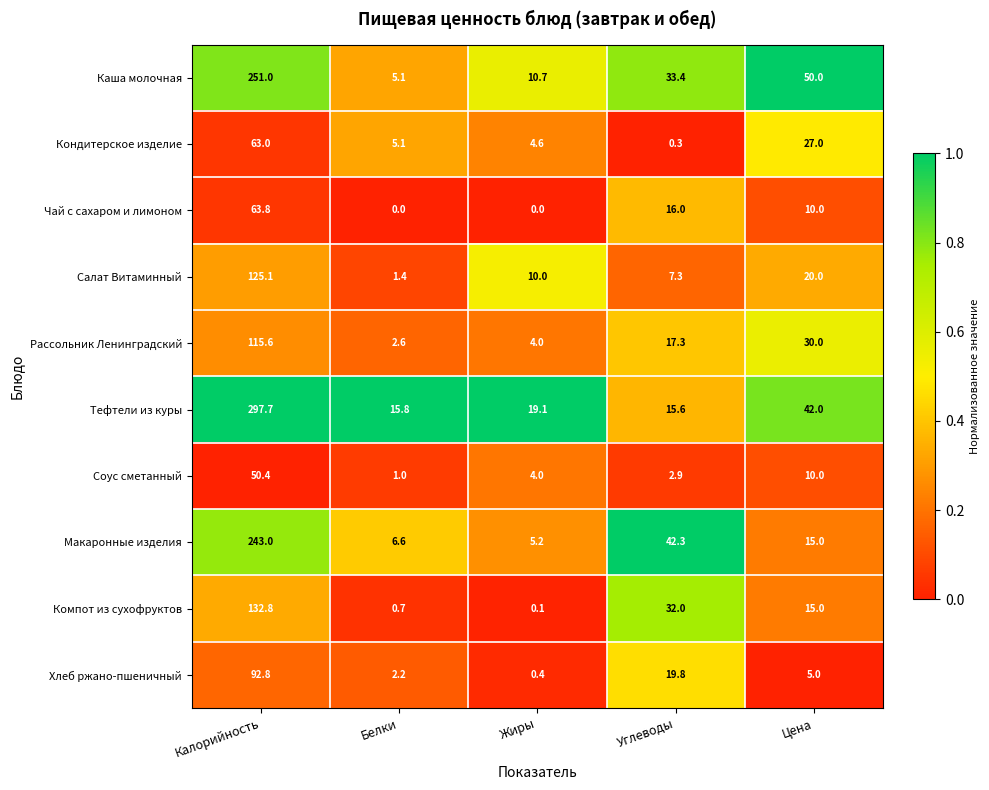

True or false: Рассольник Ленинградский has a value of 17.3 at Углеводы.

True